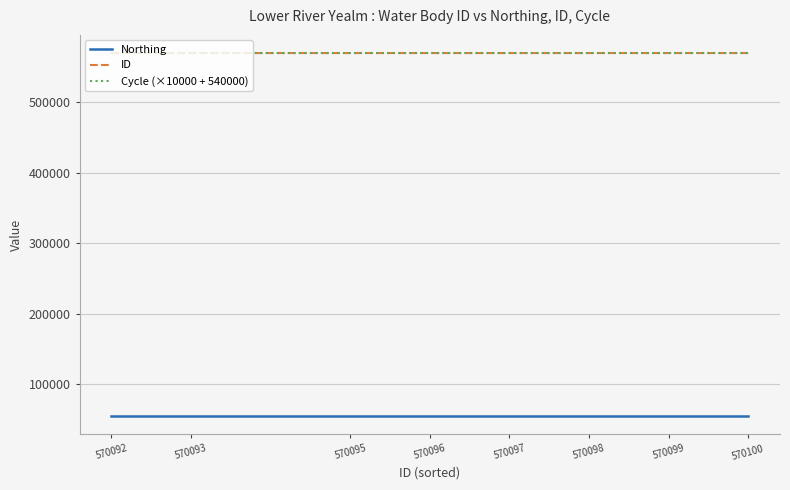

Is it true that Cycle (×10000 + 540000) equals 937191 at 570096?

False